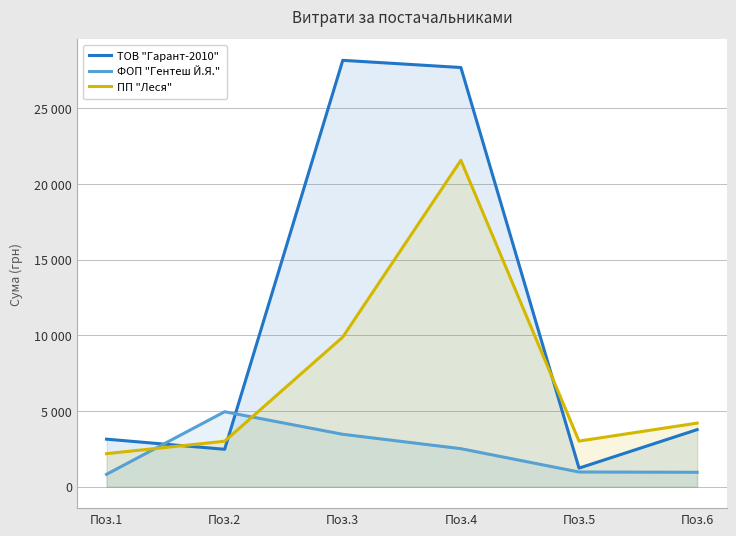

What is the sum of all ПП "Леся" values?

43883.6